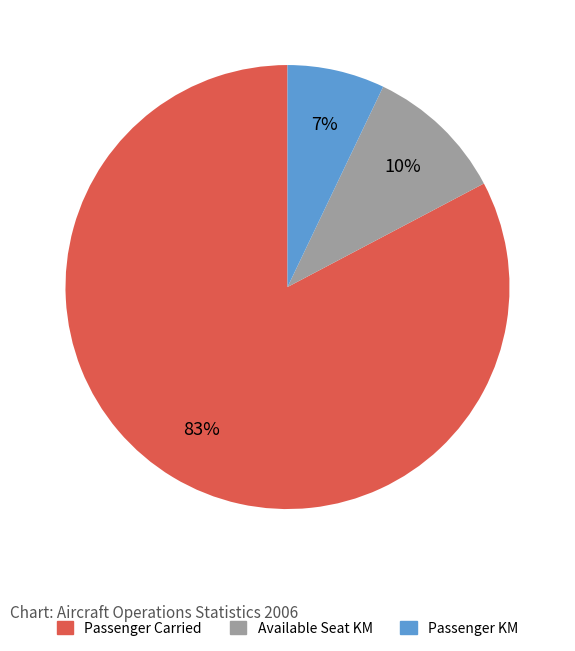

To the nearest percent, what is the difference between the largest and smallest slice percentages?

76%